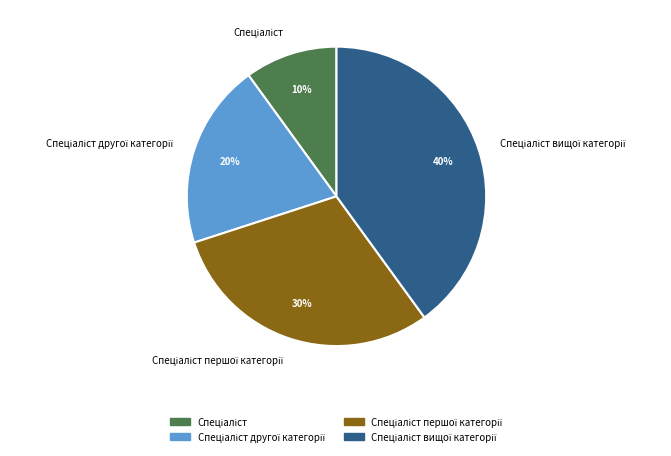

To the nearest percent, what is the average slice percentage?

25%